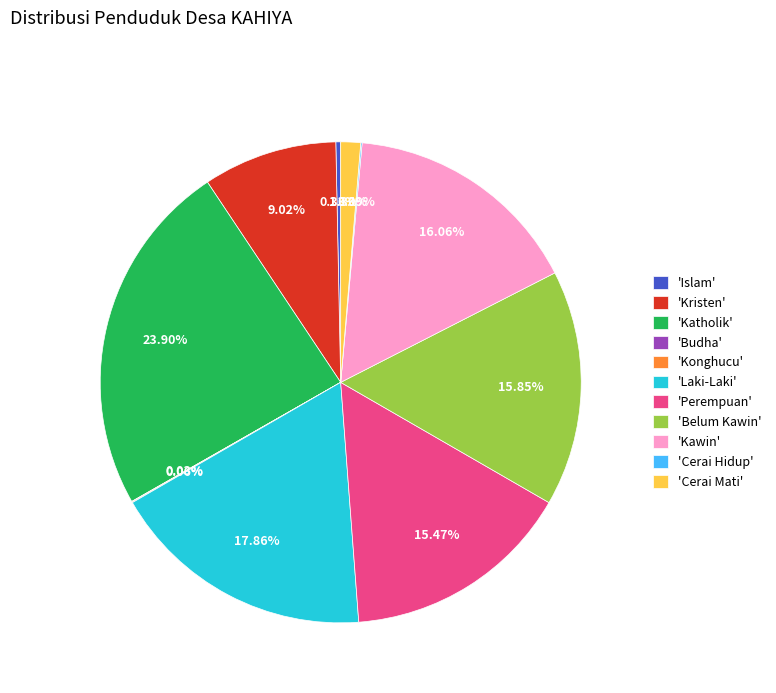

Combined, do 'Perempuan' and 'Cerai Mati' account for over 50%?

No